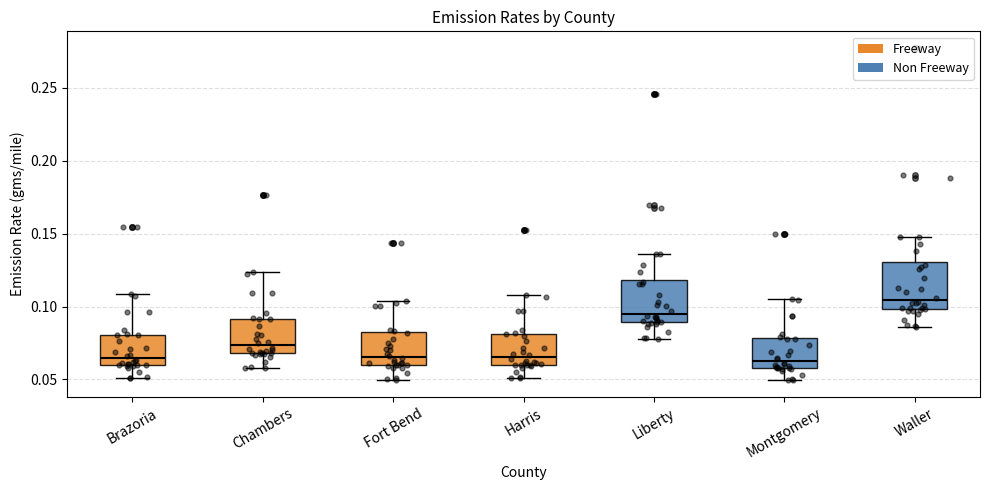

Reading left to right, read every box against the y-axis: the position of its median line, the range the box covers, and the ends of its whiskers. The values are not printed on the chart, so give them approximately, as read against the axis.

Brazoria: median 0.065, box 0.060 to 0.080, whiskers 0.050 to 0.110
Chambers: median 0.075, box 0.070 to 0.090, whiskers 0.060 to 0.125
Fort Bend: median 0.065, box 0.060 to 0.080, whiskers 0.050 to 0.105
Harris: median 0.065, box 0.060 to 0.080, whiskers 0.050 to 0.110
Liberty: median 0.095, box 0.090 to 0.120, whiskers 0.080 to 0.135
Montgomery: median 0.065, box 0.060 to 0.080, whiskers 0.050 to 0.105
Waller: median 0.105, box 0.100 to 0.130, whiskers 0.085 to 0.150